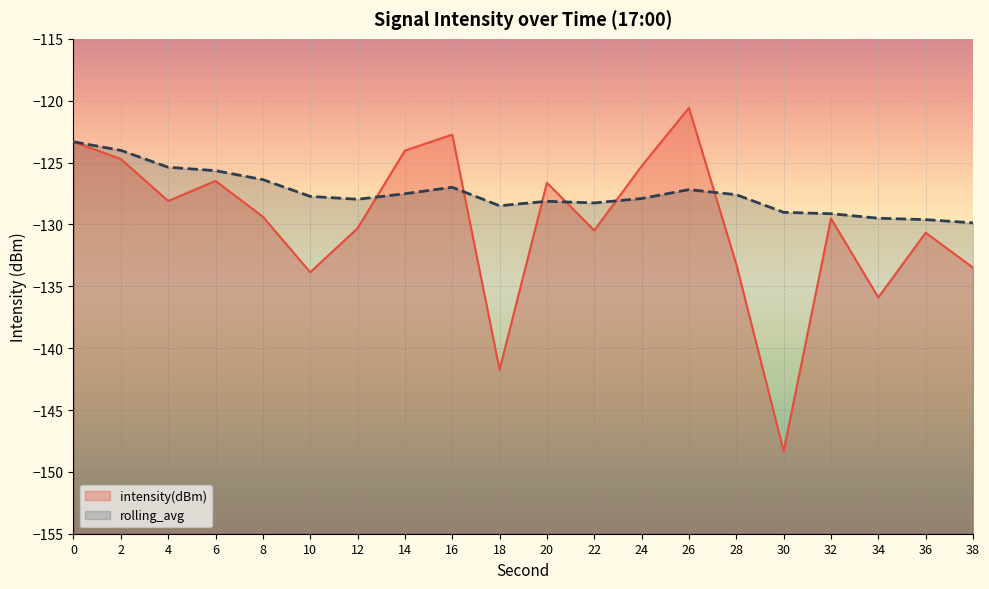

Which series has the widest spread of values?

intensity(dBm)